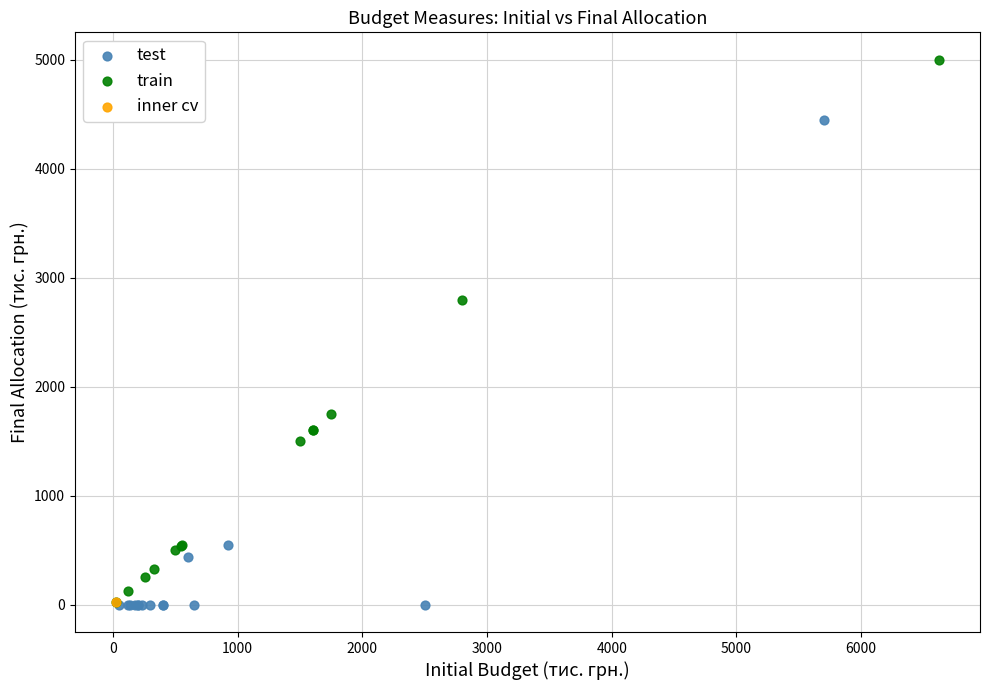

Which series reaches the maximum Y coordinate?

train